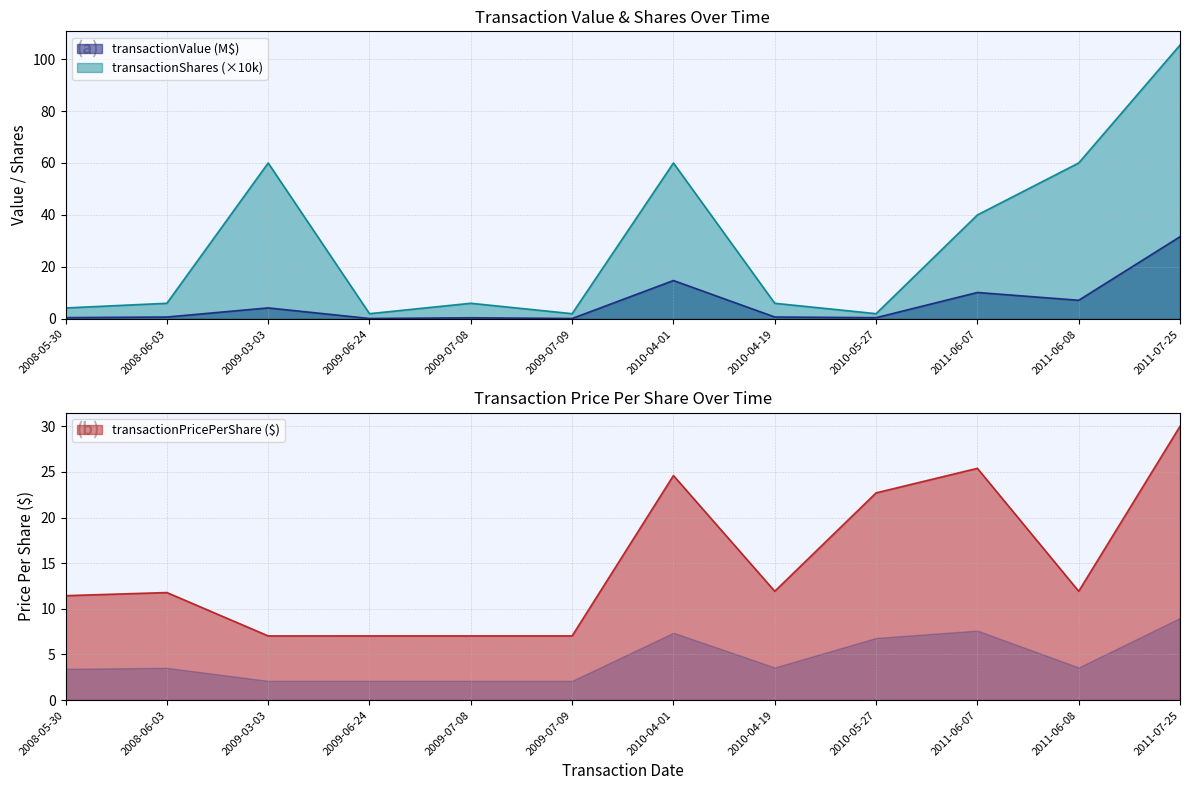

What is the difference between the transactionValue values at 2011-06-08 and 2008-05-30?

6.7